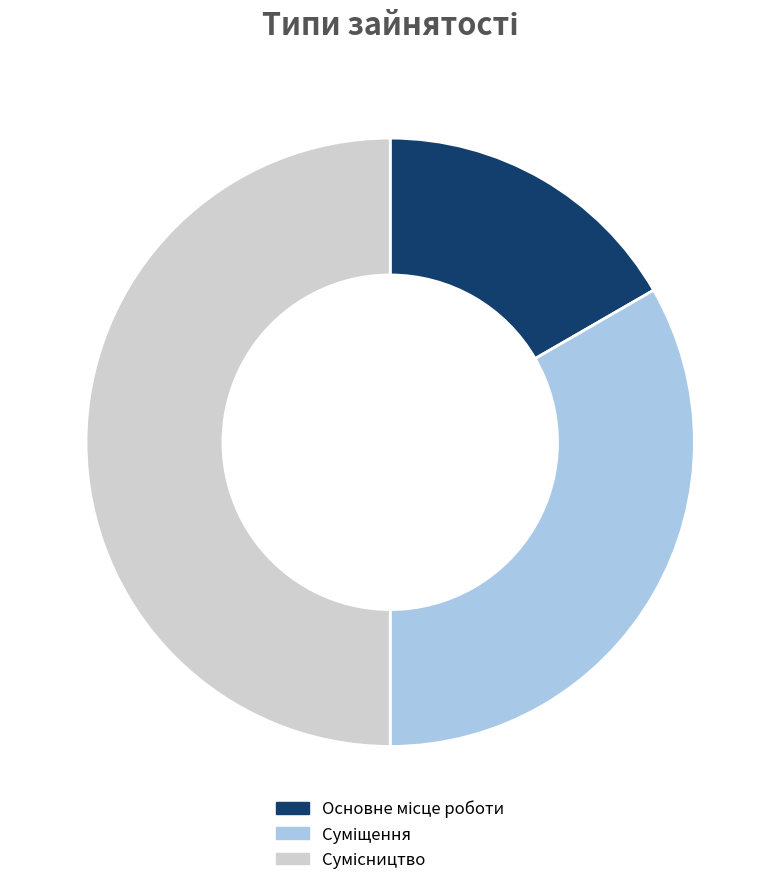

Does any single category account for the majority?

No